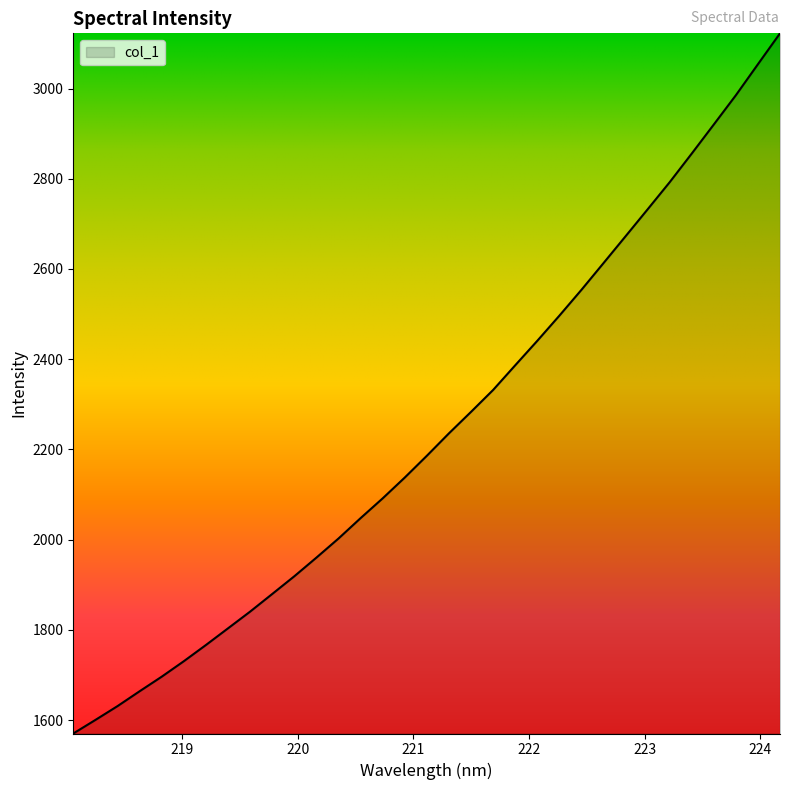

What is the maximum value shown in the chart?

3122.3